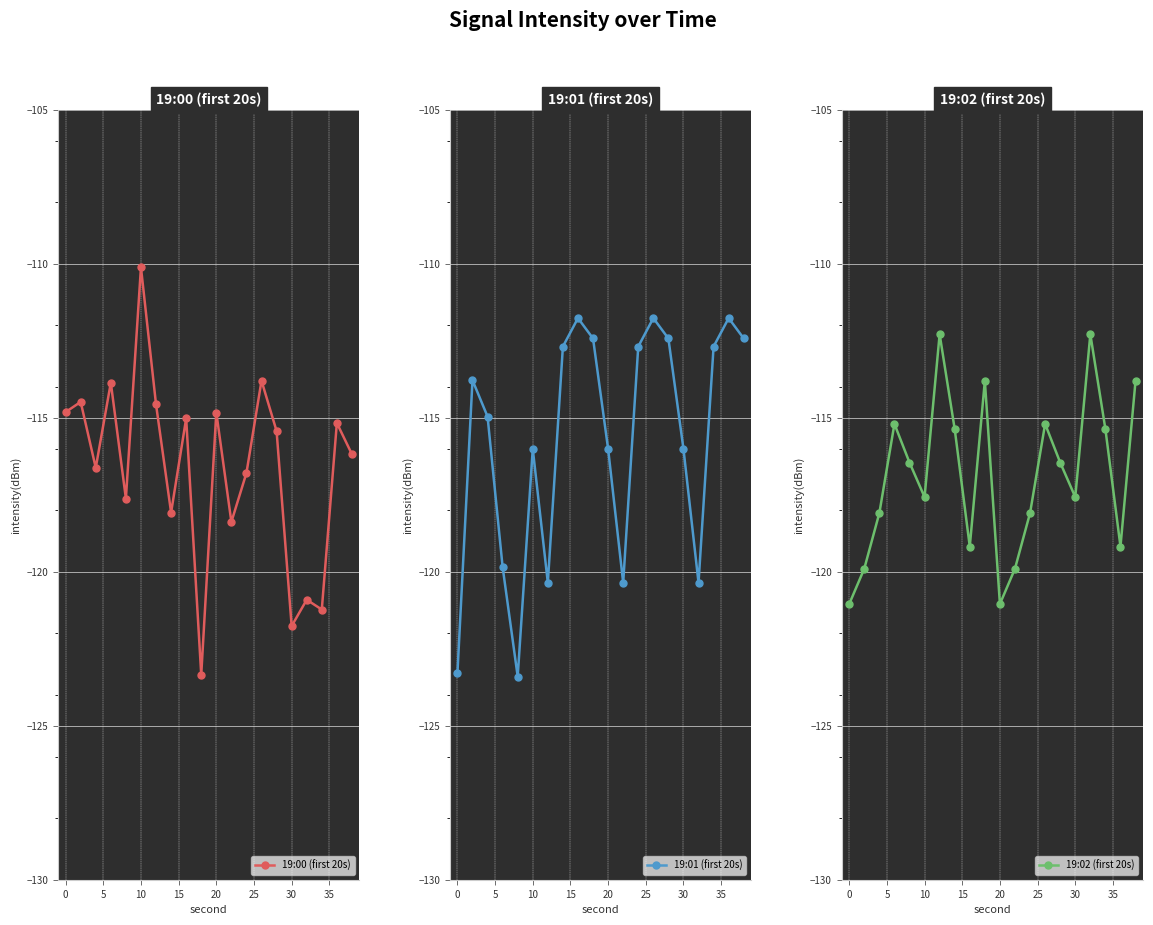

True or false: 19:00 (first 20s) has more than 2 interior local peaks.

True